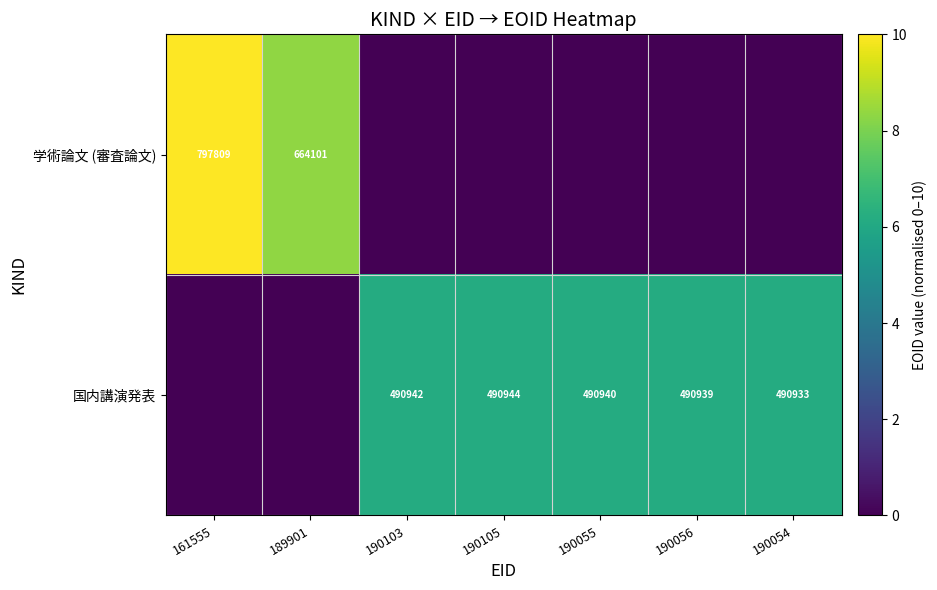

The value of 国内講演発表 at 190054 is 745866. True or false?

False